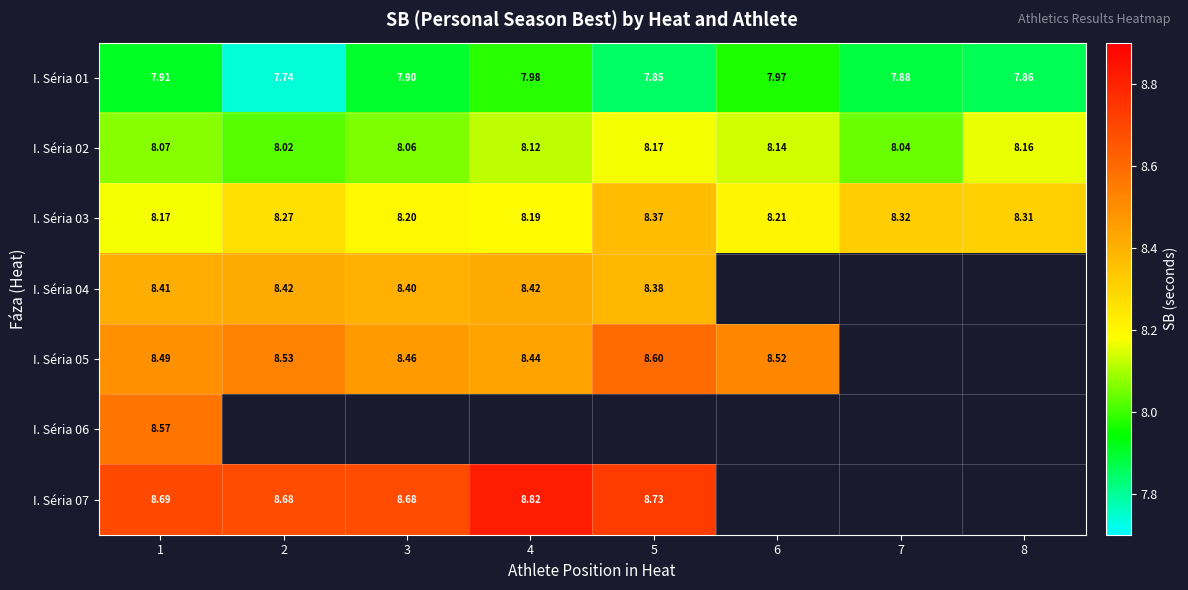

What is the average value of the I. Séria 02 series?

8.1